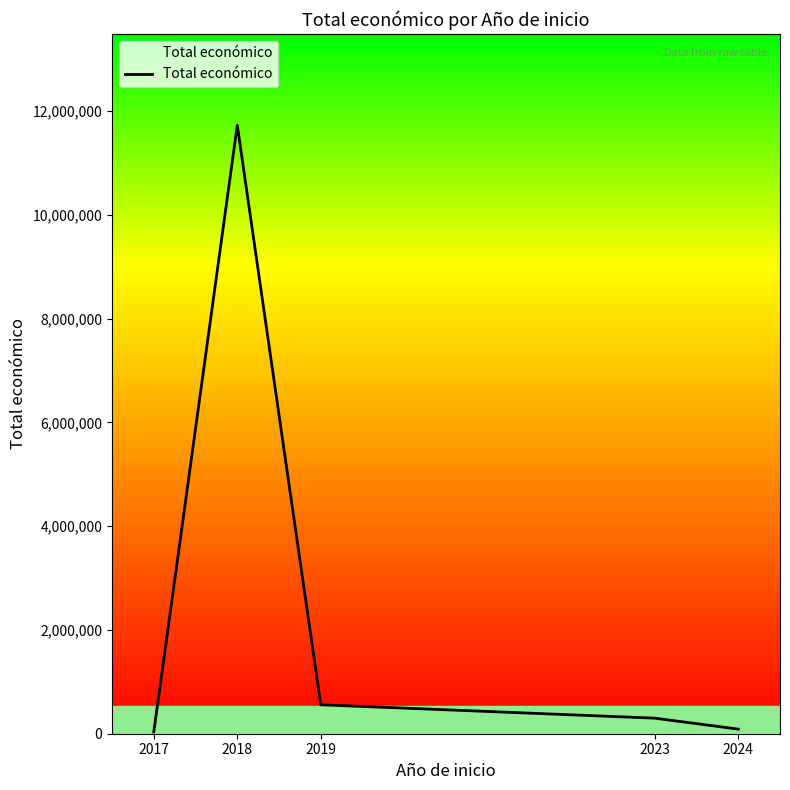

At which category does the data reach its first local peak?

2018